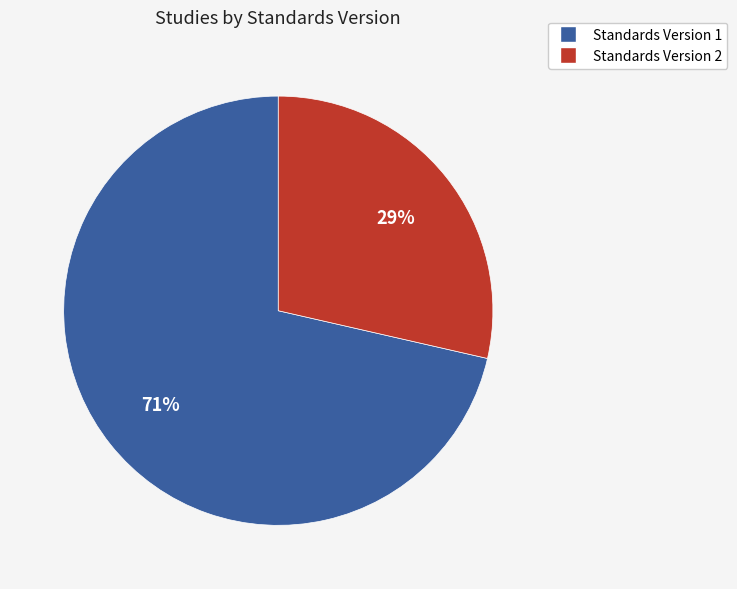

Is there any slice that represents more than half of the pie?

Yes